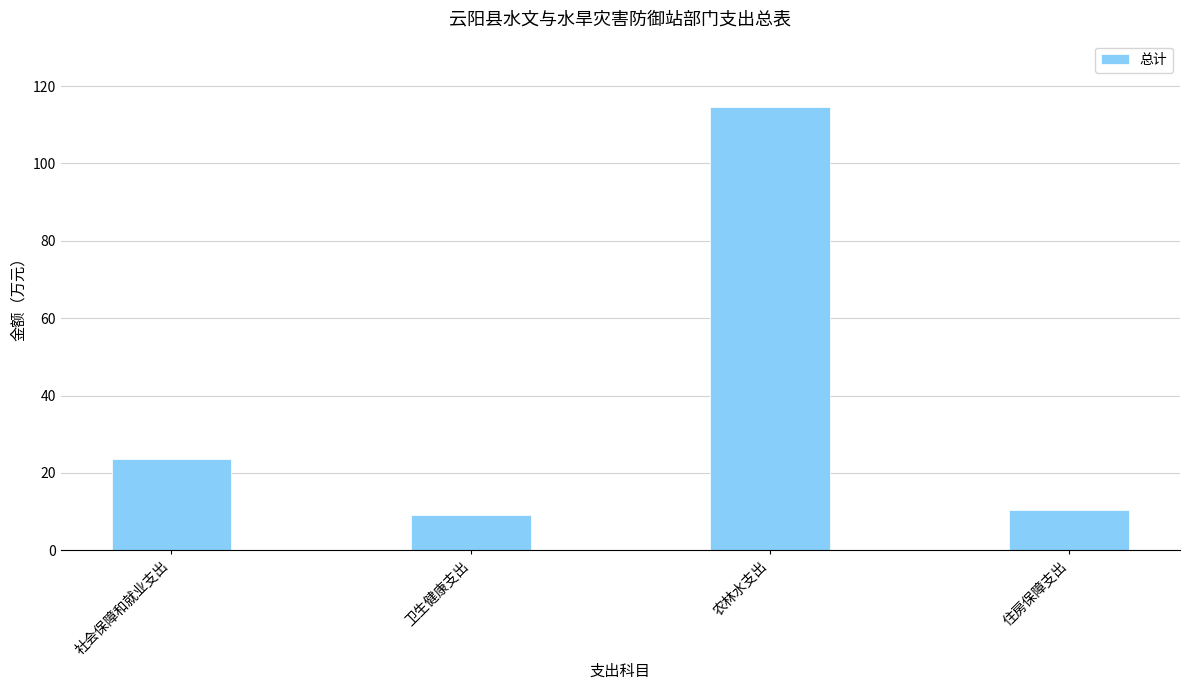

What is the difference between the values at 社会保障和就业支出 and 住房保障支出?

13.2